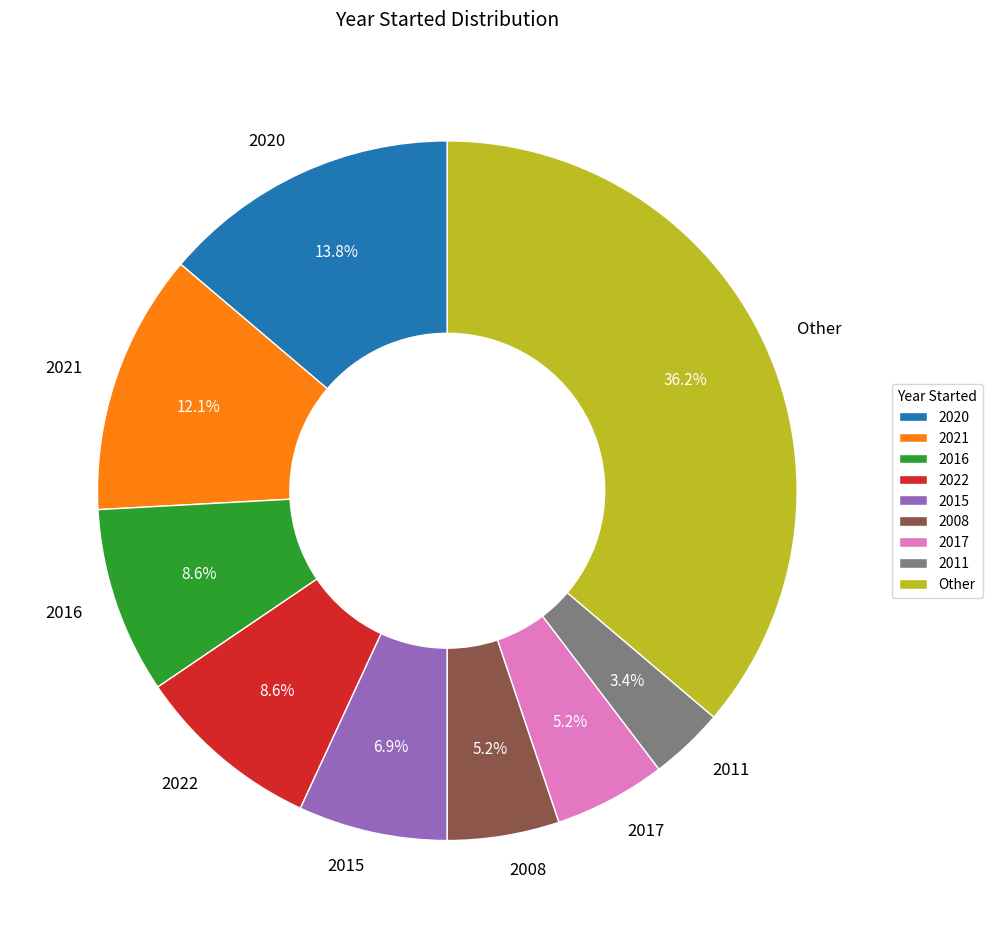

True or false: 2017 accounts for 18% of the total.

False